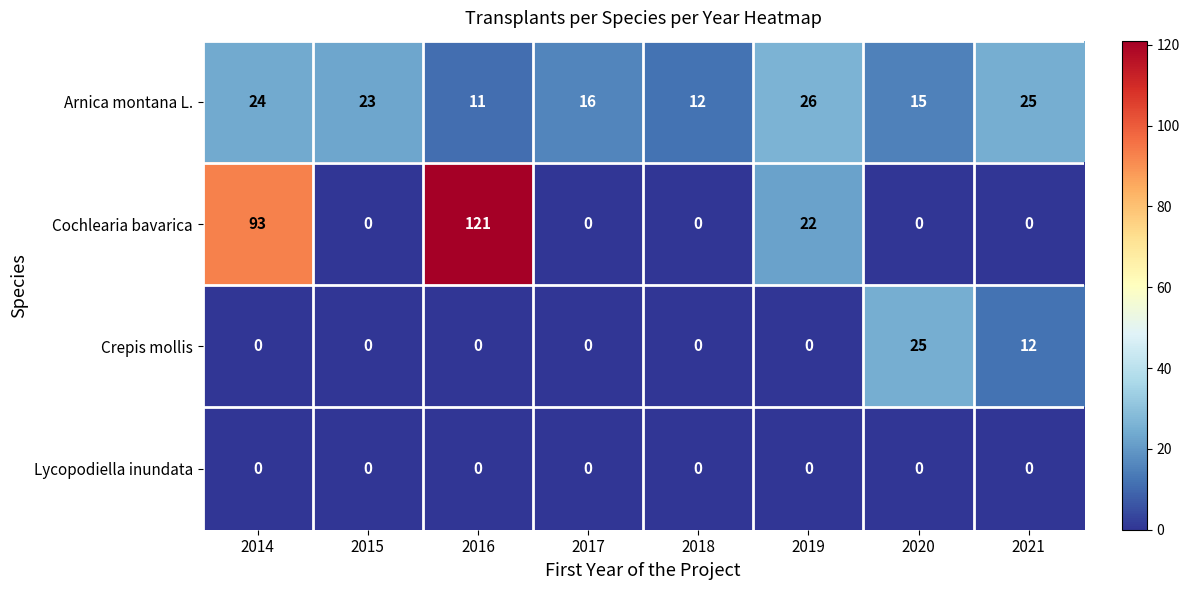

At how many categories does at least one series exceed 21?

6